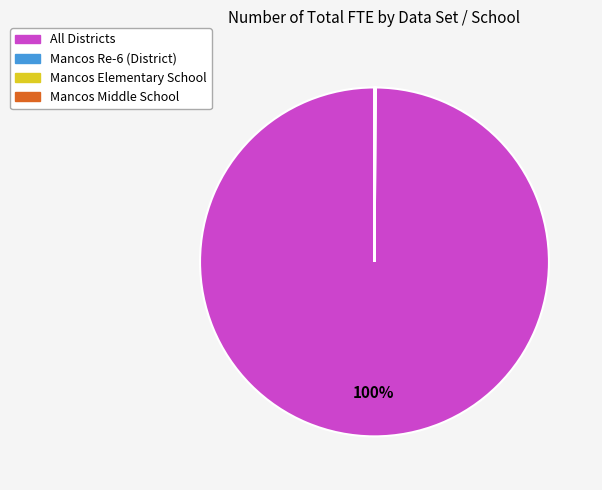

Which slice is the largest?

All Districts